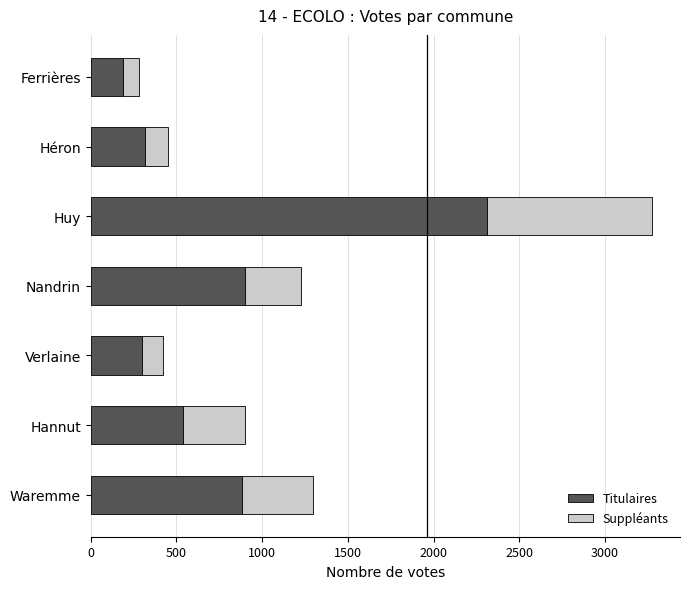

Where is Titulaires nearest to the value 1250?

Nandrin